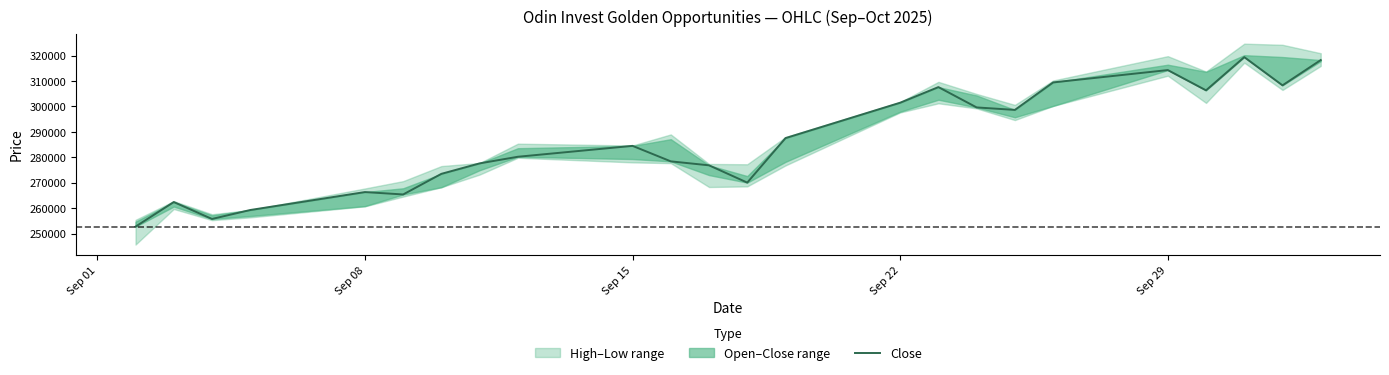

What is the average value?

286422